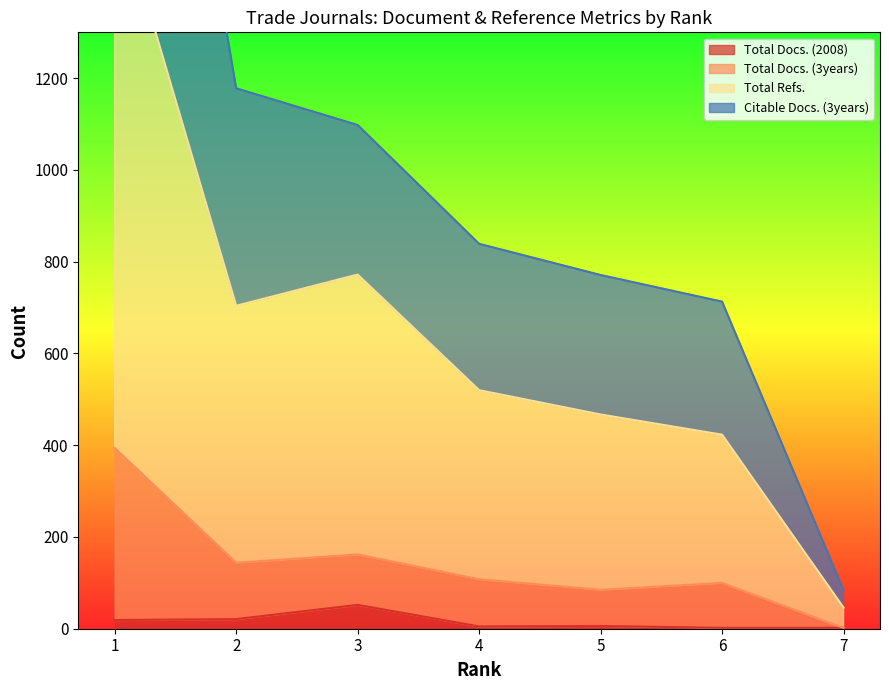

Where is the first local minimum for Citable Docs. (3years)?

2